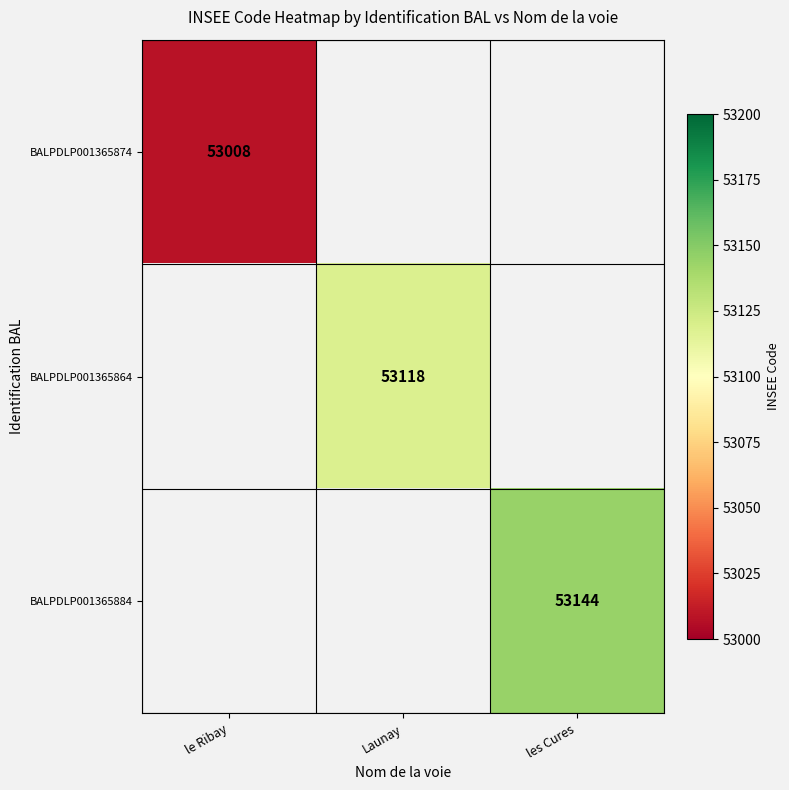

The value of BALPDLP001365864 at Launay is 53118. True or false?

True